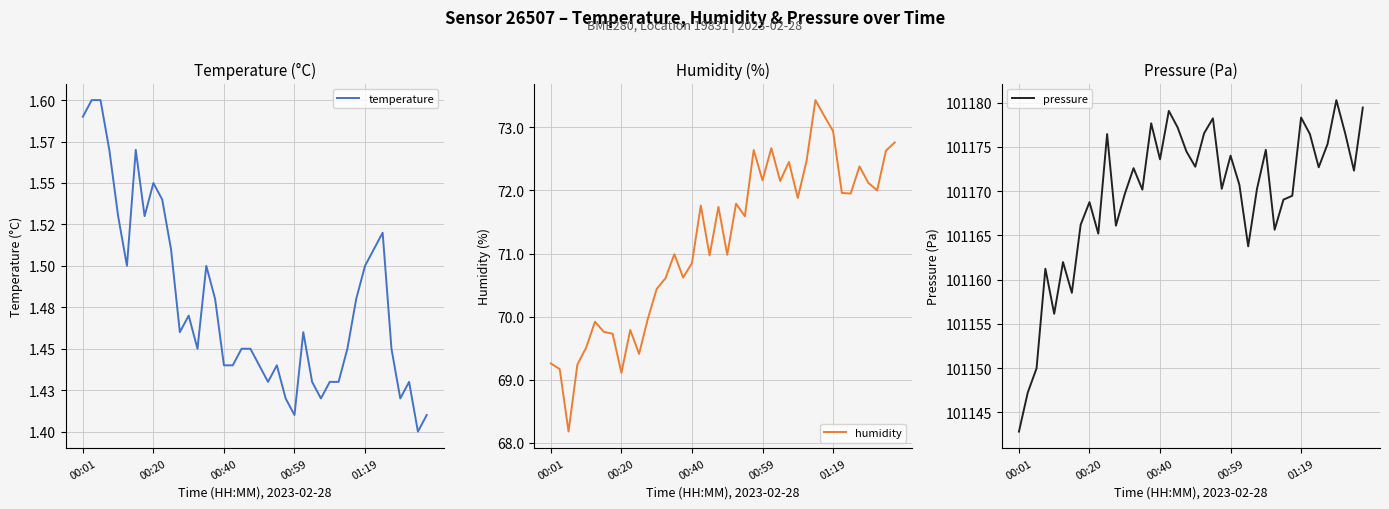

How many interior local valleys does the pressure series have?

12